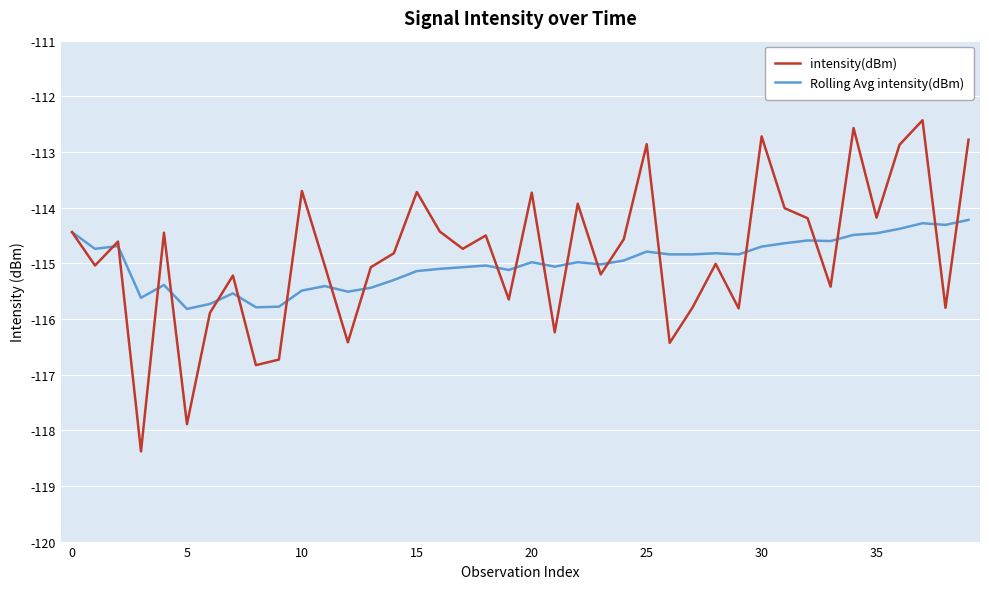

What is the minimum value for intensity(dBm)?

-118.4